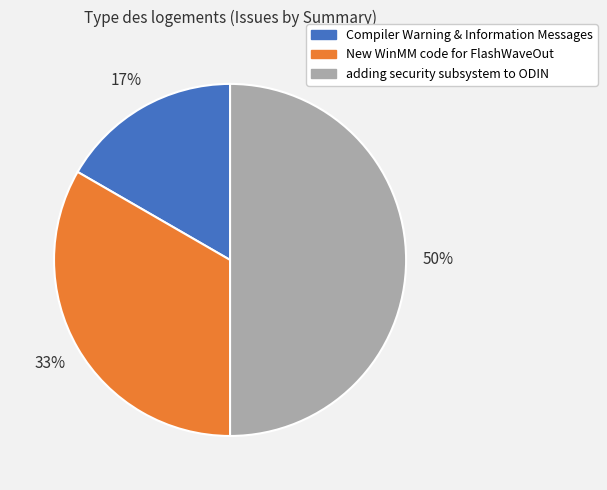

Which slice is the largest?

adding security subsystem to ODIN